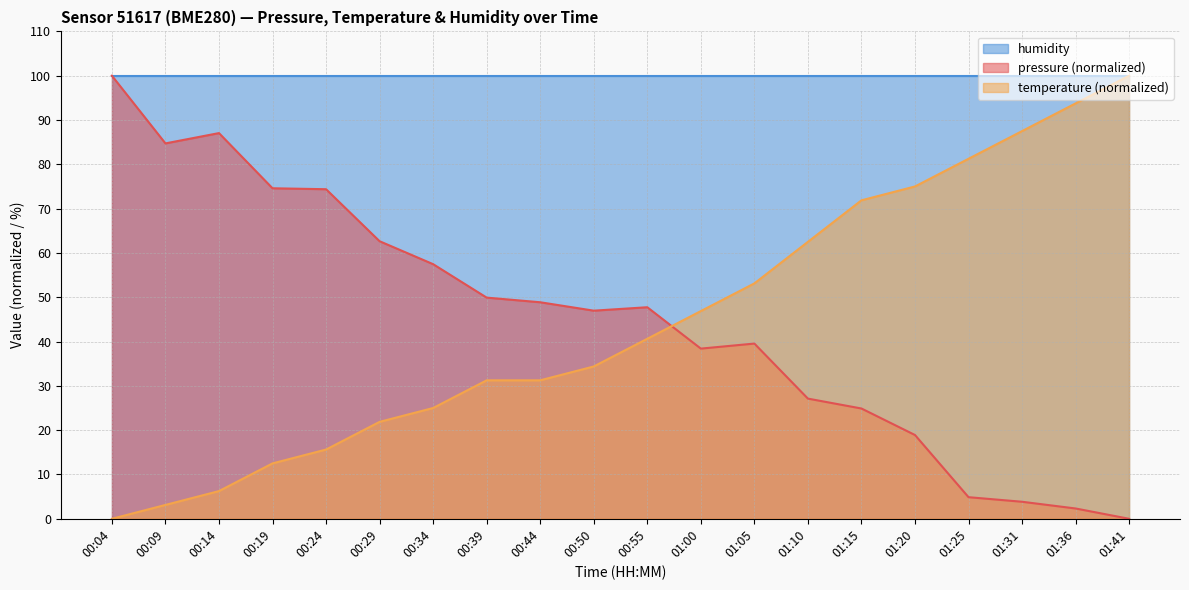

How many positive values does the pressure series have?

19